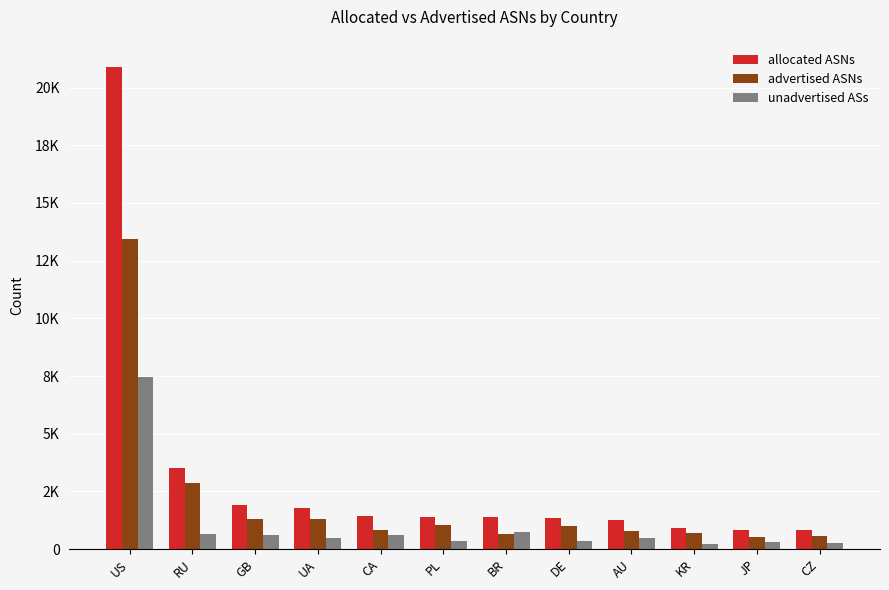

Which series has the largest range (max minus min)?

allocated ASNs